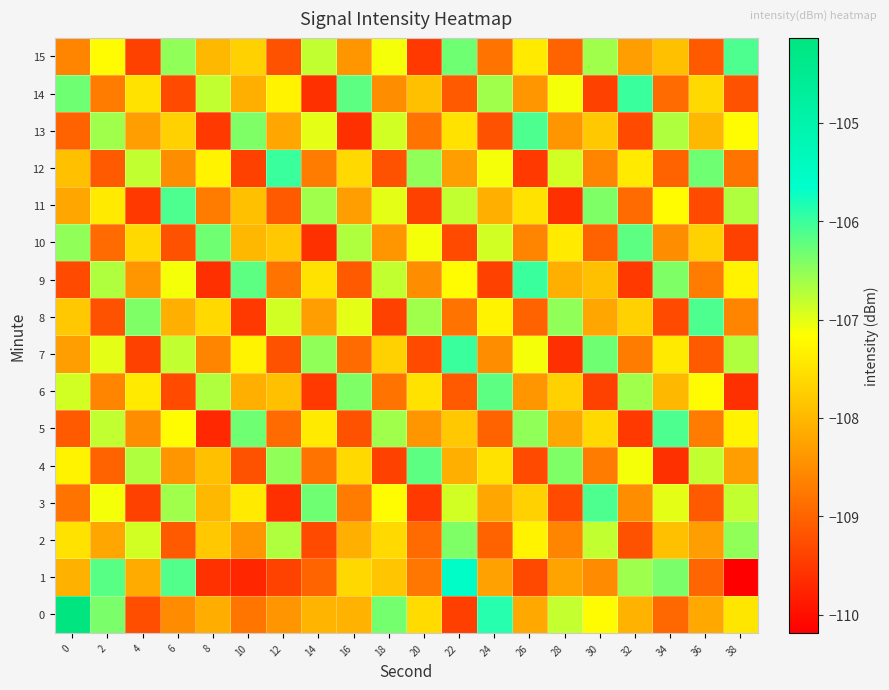

Reading left to right, transcribe all the data shown in this chart.

0: 0=-104.1	2=-106.4	4=-109.2	6=-108.5	8=-108.1	10=-108.8	12=-108.4	14=-108.0	16=-108.1	18=-106.3	20=-107.6	22=-109.4	24=-105.9	26=-108.2	28=-106.8	30=-107.2	32=-108.1	34=-108.9	36=-108.2	38=-107.5
1: 0=-108.1	2=-106.2	4=-108.1	6=-106.1	8=-109.6	10=-109.7	12=-109.4	14=-109.0	16=-107.6	18=-107.8	20=-108.8	22=-105.6	24=-108.3	26=-109.3	28=-108.2	30=-108.5	32=-106.6	34=-106.4	36=-109.0	38=-110.2
2: 0=-107.5	2=-108.2	4=-106.9	6=-109.1	8=-107.8	10=-108.4	12=-106.7	14=-109.3	16=-108.1	18=-107.6	20=-108.9	22=-106.4	24=-109.0	26=-107.3	28=-108.6	30=-106.8	32=-109.2	34=-107.9	36=-108.3	38=-106.5
3: 0=-108.8	2=-107.1	4=-109.4	6=-106.6	8=-108.0	10=-107.4	12=-109.6	14=-106.3	16=-108.7	18=-107.2	20=-109.5	22=-106.9	24=-108.2	26=-107.7	28=-109.3	30=-106.1	32=-108.5	34=-107.0	36=-109.1	38=-106.8
4: 0=-107.3	2=-109.0	4=-106.7	6=-108.4	8=-107.9	10=-109.2	12=-106.5	14=-108.8	16=-107.6	18=-109.4	20=-106.2	22=-108.1	24=-107.5	26=-109.3	28=-106.4	30=-108.7	32=-107.1	34=-109.6	36=-106.8	38=-108.3
5: 0=-109.1	2=-106.8	4=-108.5	6=-107.2	8=-109.7	10=-106.3	12=-108.9	14=-107.4	16=-109.2	18=-106.6	20=-108.4	22=-107.8	24=-109.0	26=-106.5	28=-108.2	30=-107.6	32=-109.5	34=-106.1	36=-108.7	38=-107.3
6: 0=-106.9	2=-108.6	4=-107.4	6=-109.3	8=-106.7	10=-108.1	12=-107.9	14=-109.5	16=-106.4	18=-108.8	20=-107.5	22=-109.1	24=-106.2	26=-108.4	28=-107.7	30=-109.4	32=-106.6	34=-108.0	36=-107.2	38=-109.6
7: 0=-108.3	2=-107.0	4=-109.4	6=-106.8	8=-108.6	10=-107.3	12=-109.2	14=-106.5	16=-108.9	18=-107.7	20=-109.3	22=-106.0	24=-108.5	26=-107.1	28=-109.6	30=-106.3	32=-108.7	34=-107.4	36=-109.1	38=-106.7
8: 0=-107.8	2=-109.2	4=-106.4	6=-108.1	8=-107.6	10=-109.5	12=-106.9	14=-108.3	16=-107.0	18=-109.4	20=-106.6	22=-108.8	24=-107.3	26=-109.0	28=-106.5	30=-108.2	32=-107.7	34=-109.3	36=-106.1	38=-108.6
9: 0=-109.3	2=-106.7	4=-108.4	6=-107.1	8=-109.6	10=-106.2	12=-108.8	14=-107.5	16=-109.1	18=-106.8	20=-108.5	22=-107.2	24=-109.4	26=-106.0	28=-108.1	30=-107.9	32=-109.5	34=-106.4	36=-108.7	38=-107.3
10: 0=-106.5	2=-108.9	4=-107.6	6=-109.2	8=-106.3	10=-108.0	12=-107.8	14=-109.6	16=-106.7	18=-108.4	20=-107.1	22=-109.3	24=-106.9	26=-108.6	28=-107.4	30=-109.0	32=-106.2	34=-108.5	36=-107.7	38=-109.4
11: 0=-108.2	2=-107.4	4=-109.5	6=-106.1	8=-108.7	10=-107.9	12=-109.1	14=-106.6	16=-108.3	18=-107.0	20=-109.4	22=-106.8	24=-108.1	26=-107.5	28=-109.6	30=-106.4	32=-108.9	34=-107.2	36=-109.3	38=-106.7
12: 0=-107.9	2=-109.1	4=-106.8	6=-108.5	8=-107.3	10=-109.4	12=-106.0	14=-108.7	16=-107.6	18=-109.2	20=-106.5	22=-108.3	24=-107.1	26=-109.5	28=-106.9	30=-108.6	32=-107.4	34=-109.0	36=-106.3	38=-108.8
13: 0=-109.0	2=-106.6	4=-108.3	6=-107.7	8=-109.5	10=-106.4	12=-108.2	14=-107.0	16=-109.6	18=-106.9	20=-108.8	22=-107.5	24=-109.2	26=-106.1	28=-108.4	30=-107.8	32=-109.3	34=-106.7	36=-108.0	38=-107.2
14: 0=-106.3	2=-108.7	4=-107.5	6=-109.3	8=-106.8	10=-108.1	12=-107.3	14=-109.6	16=-106.2	18=-108.5	20=-107.9	22=-109.1	24=-106.6	26=-108.4	28=-107.1	30=-109.4	32=-106.0	34=-108.9	36=-107.6	38=-109.2
15: 0=-108.6	2=-107.2	4=-109.4	6=-106.5	8=-108.0	10=-107.7	12=-109.2	14=-106.8	16=-108.4	18=-107.1	20=-109.5	22=-106.3	24=-108.8	26=-107.4	28=-109.0	30=-106.6	32=-108.3	34=-107.9	36=-109.1	38=-106.1